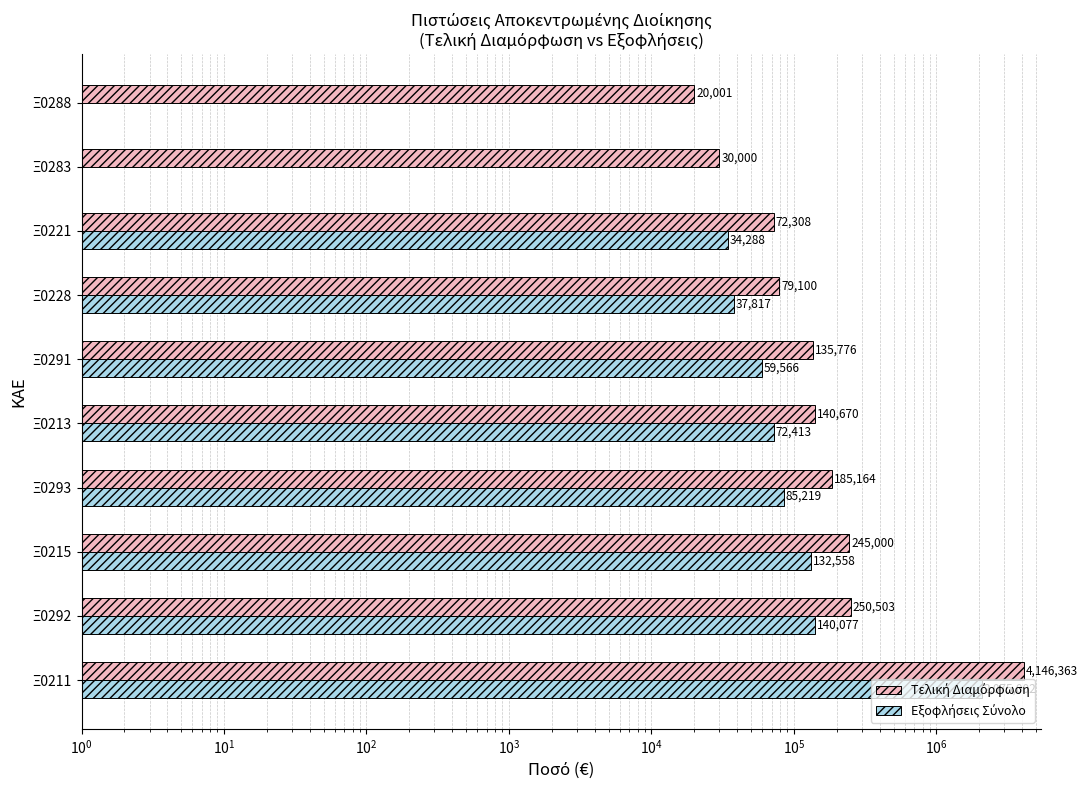

Which series has the largest total across all categories?

Τελική Διαμόρφωση